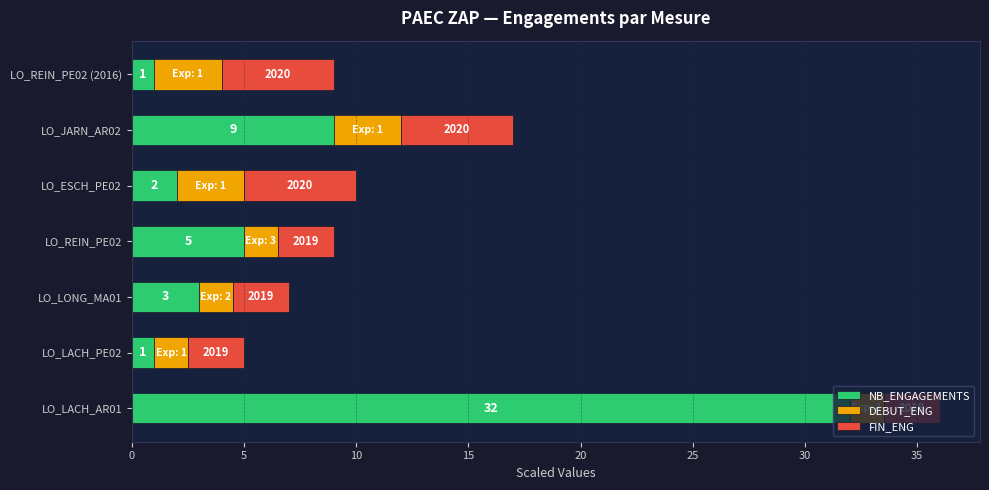

What is the sum of all NB_ENGAGEMENTS values?

53.0